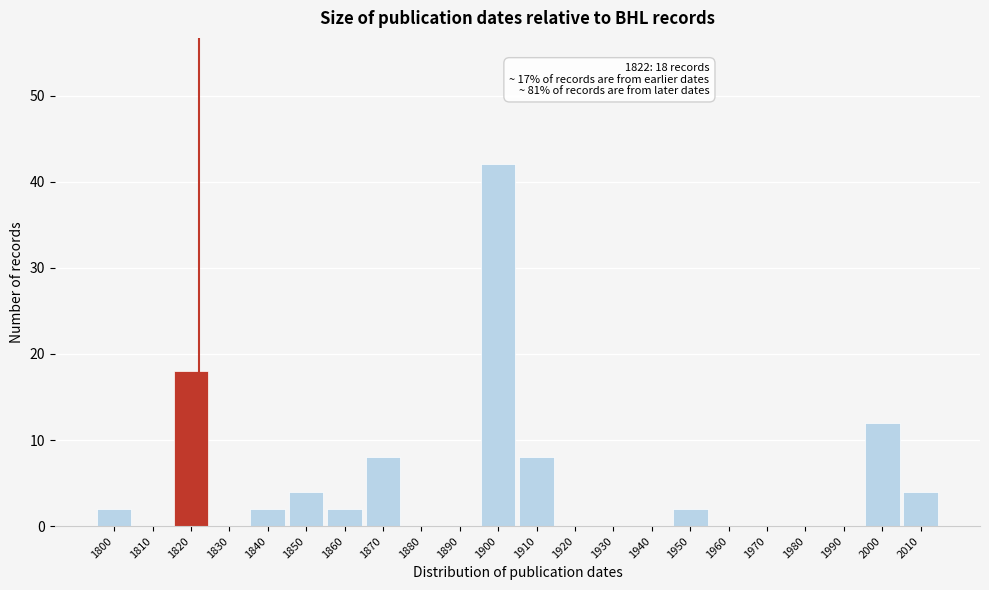

Reading left to right, what are all the values shown in this chart?

1800=2	1810=0	1820=18	1830=0	1840=2	1850=4	1860=2	1870=8	1880=0	1890=0	1900=42	1910=8	1920=0	1930=0	1940=0	1950=2	1960=0	1970=0	1980=0	1990=0	2000=12	2010=4